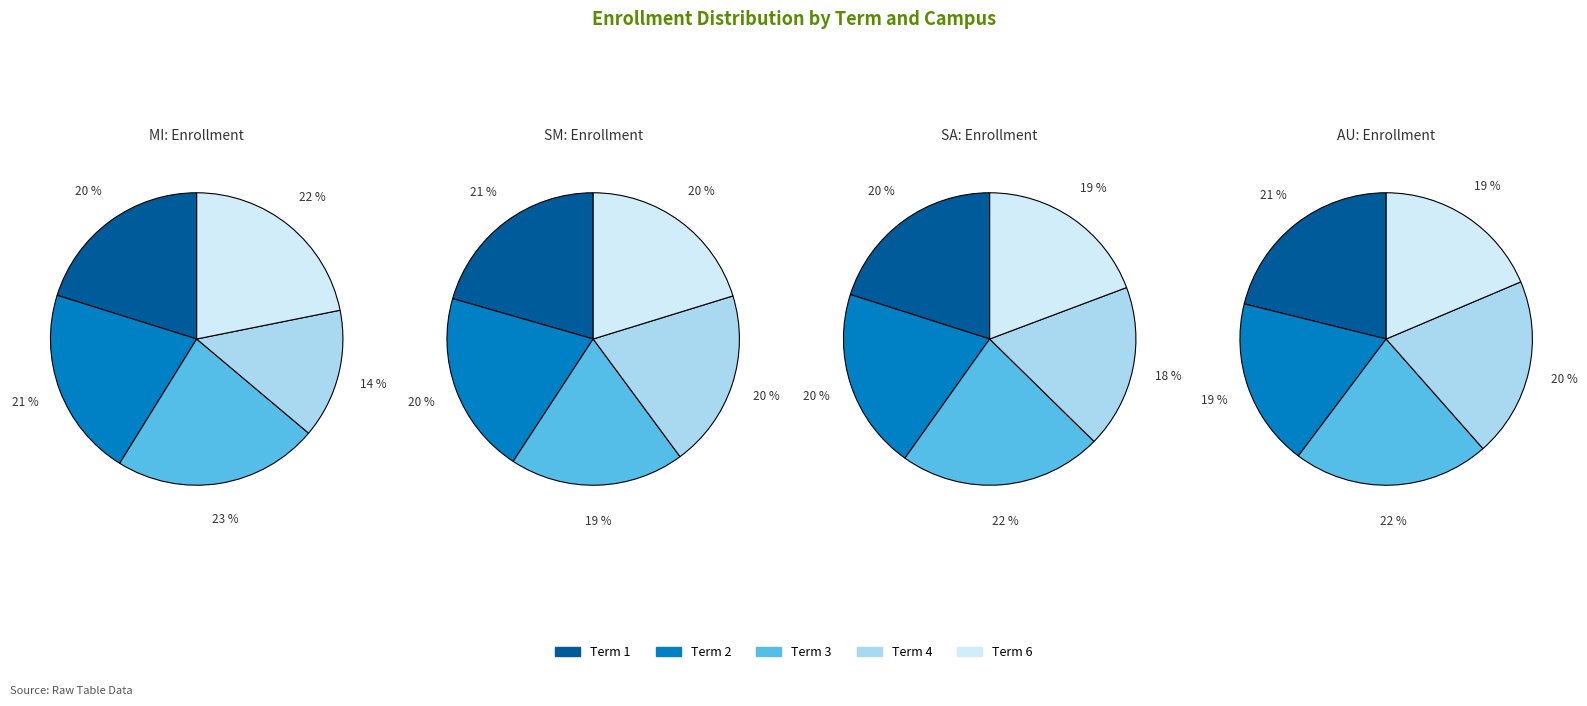

Which category has the smallest portion of the pie?

Term 4